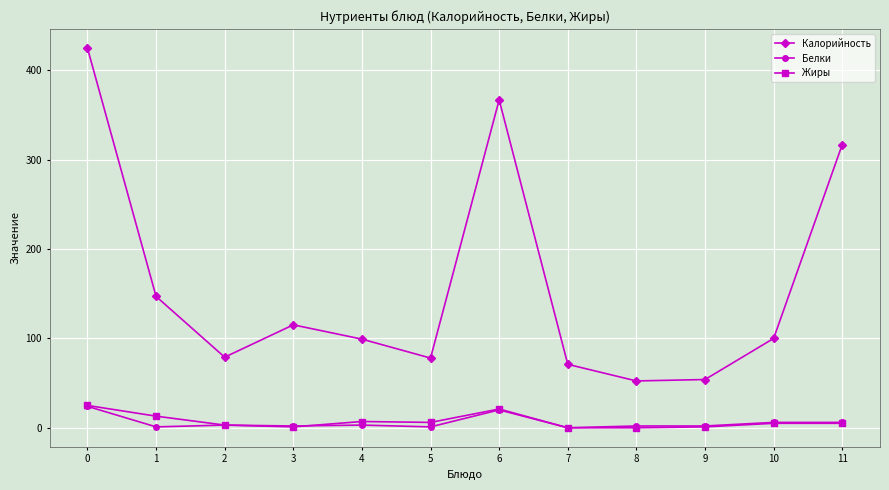

How many interior local peaks does the Калорийность series have?

2